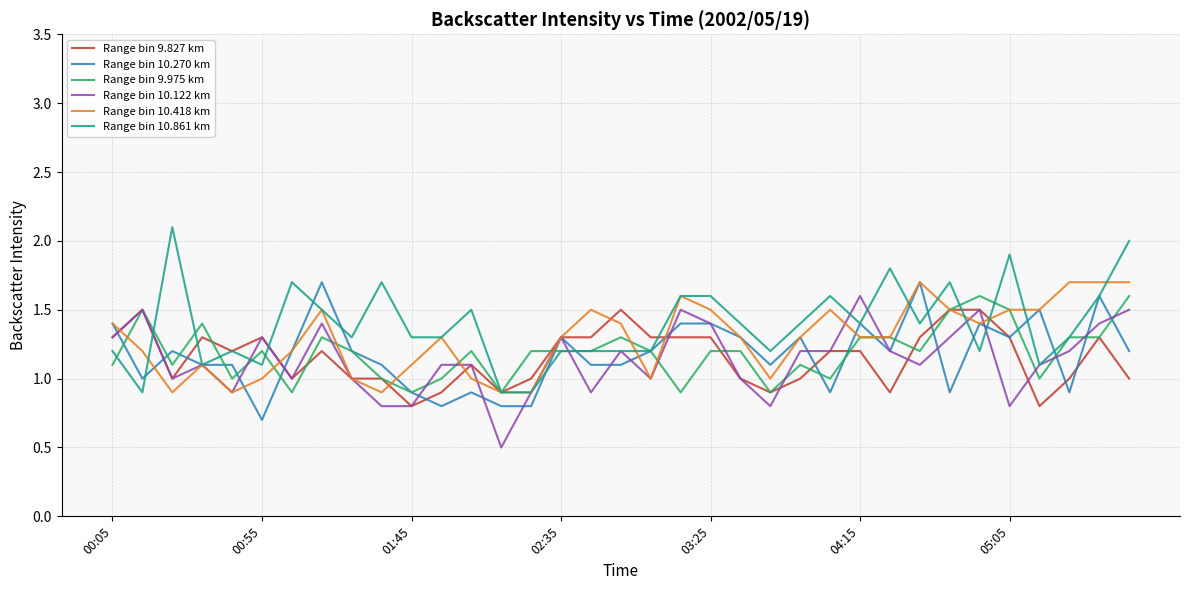

What is the lowest value of the Range bin 10.418 km series?

0.9